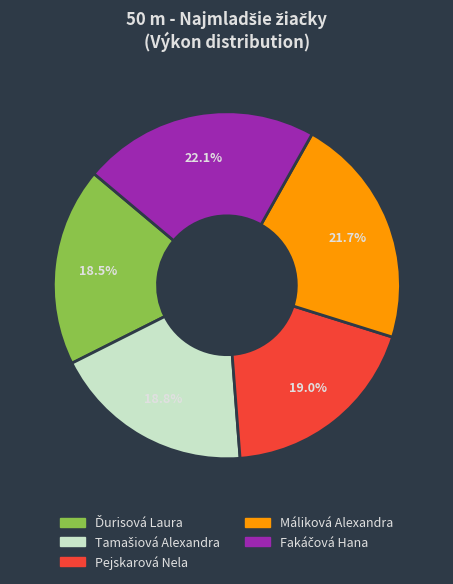

To the nearest percent, what is the average slice percentage?

20%